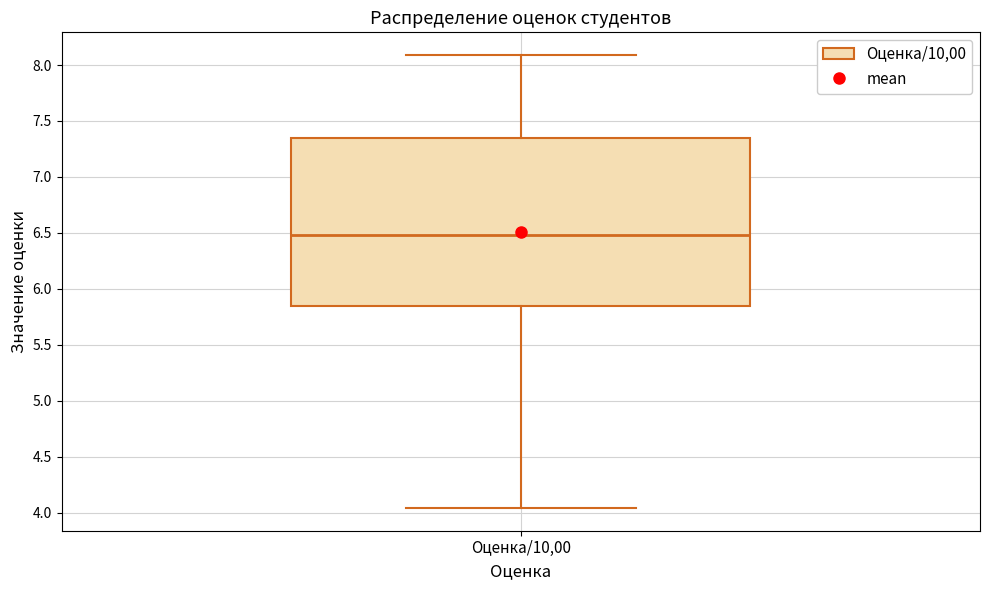

Where does the median line of the box for Оценка/10,00 sit on the y-axis? The values are not printed on the chart, so give them approximately, as read against the axis.

6.50